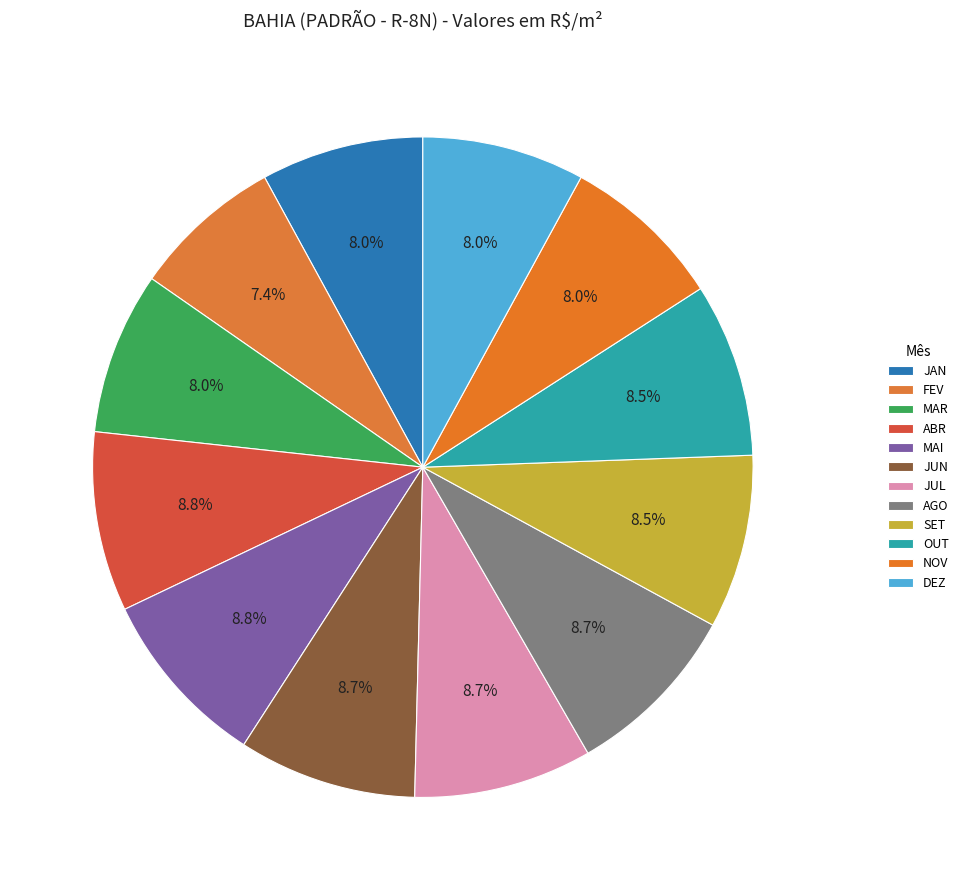

To the nearest percent, what percentage of the pie is FEV?

7%